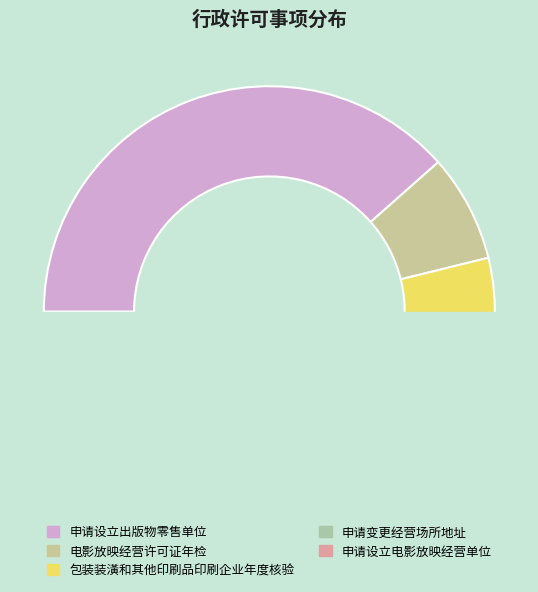

To the nearest percent, what portion does 电影放映经营许可证年检 represent?

8%